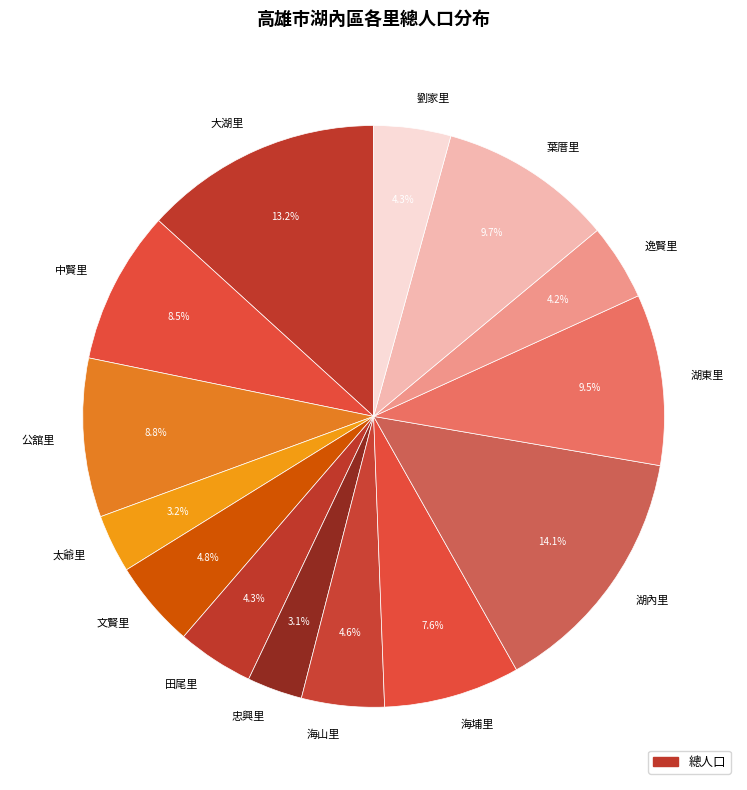

Does 大湖里 account for over 50% of the chart?

No